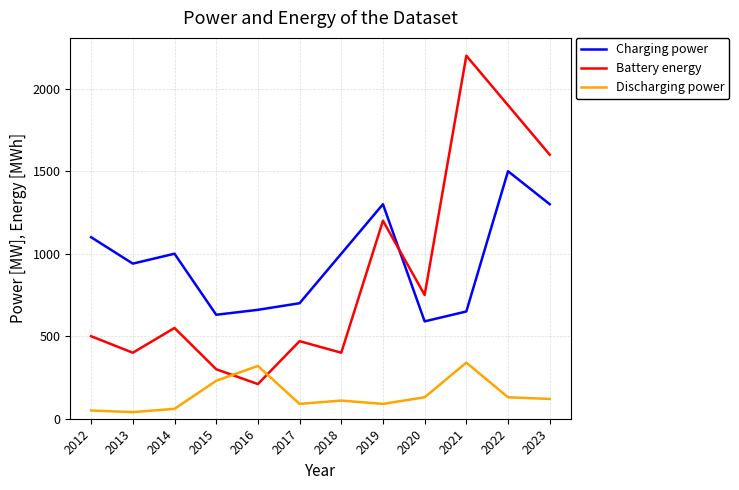

What is the total value across all series at 2012?

1650.0